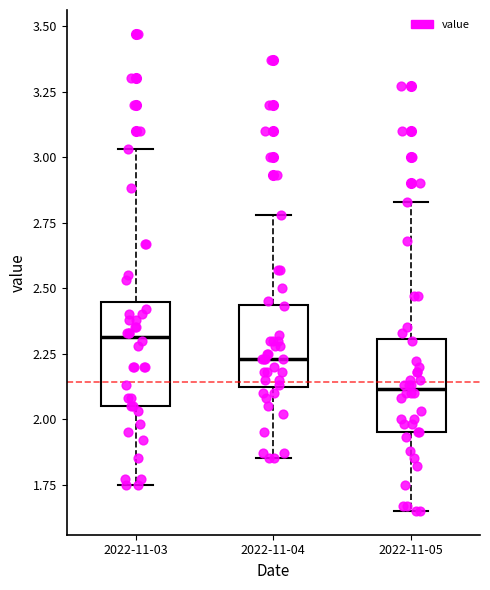

Where is the lower edge of the box for 2022-11-04 on the y-axis? The values are not printed on the chart, so give them approximately, as read against the axis.

2.10